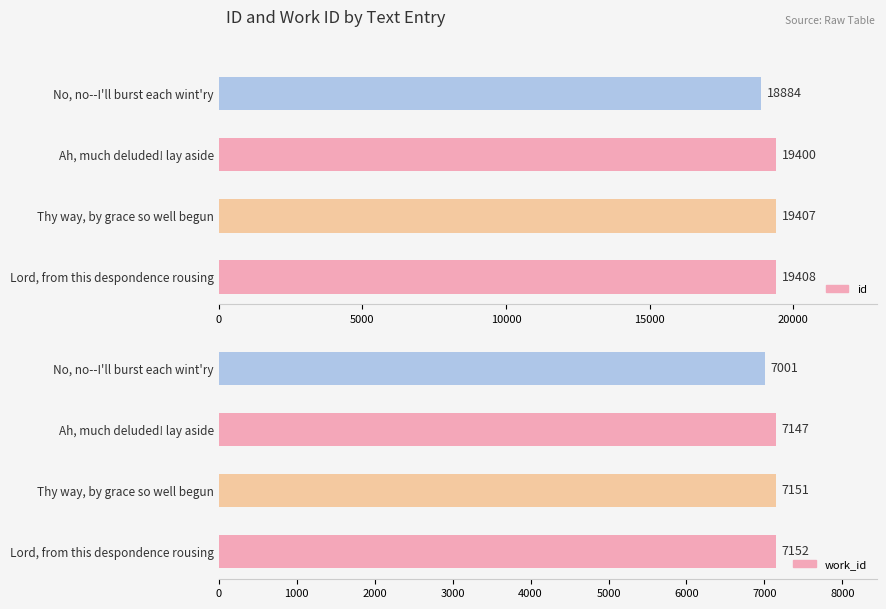

What is the sum of all id values?

77099